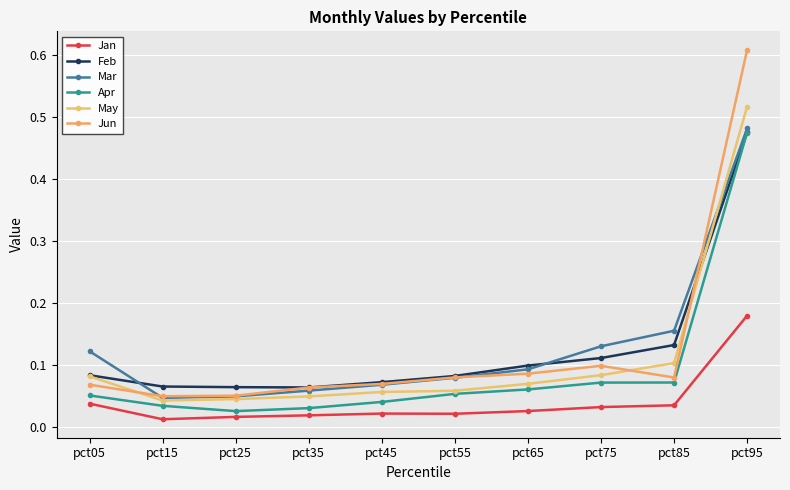

True or false: Apr and Jun intersect in this chart.

False